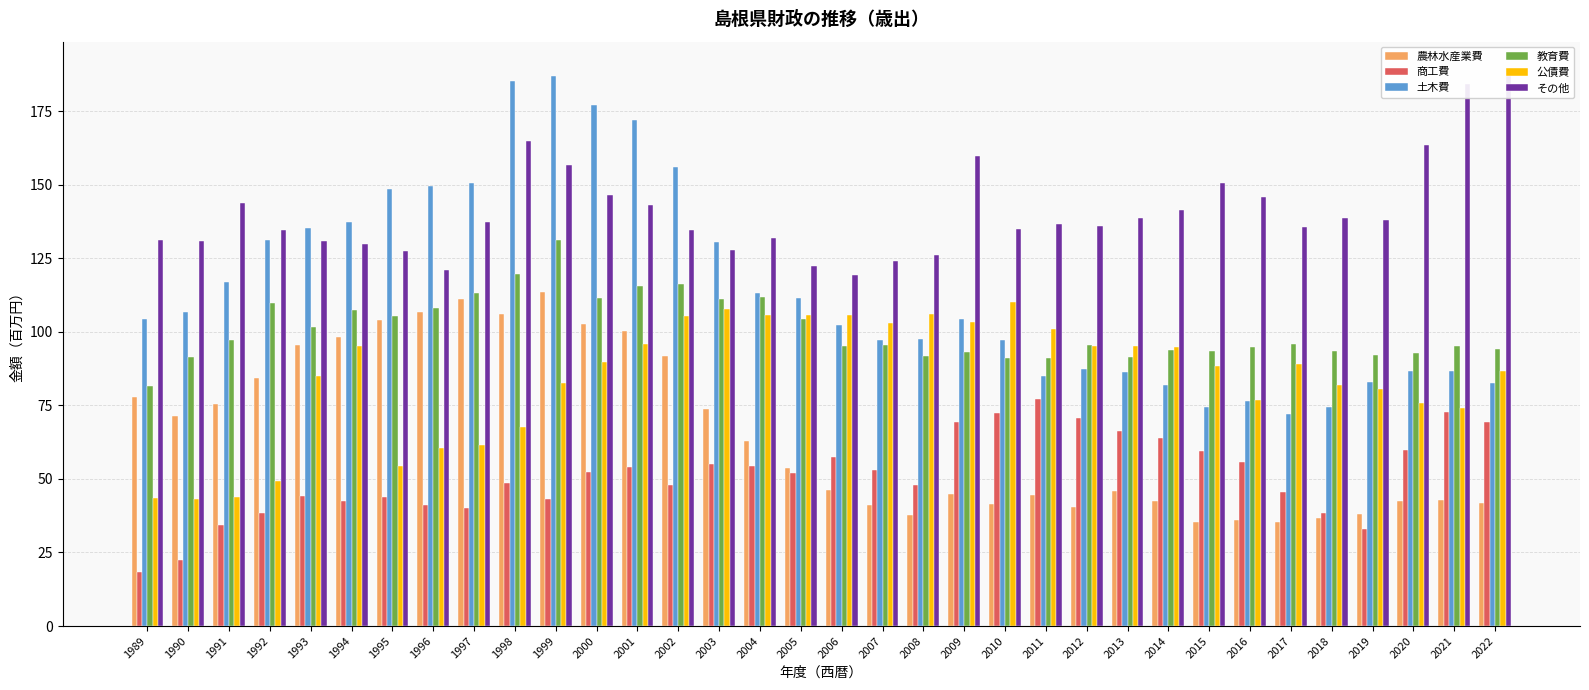

At which category is the sum across all series the highest?

1999